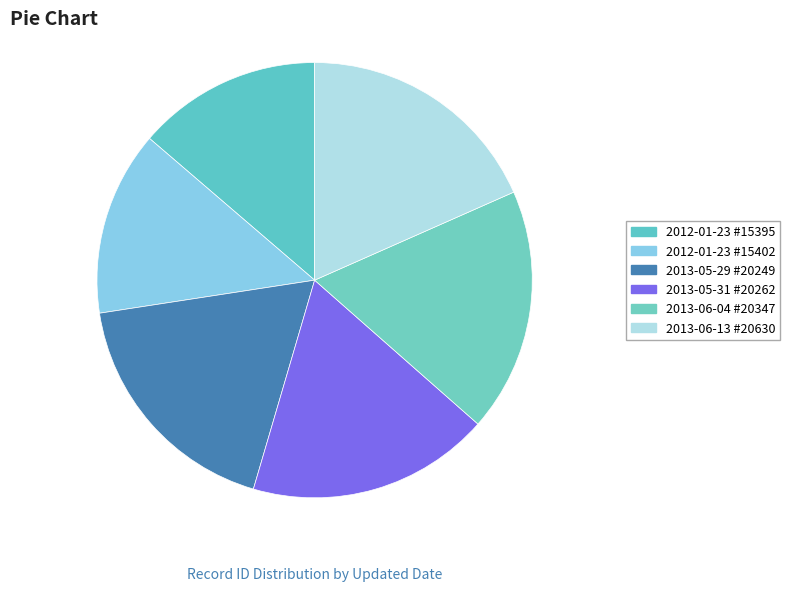

Rank the categories by value from lowest to highest.

2012-01-23 (id:15395), 2012-01-23 (id:15402), 2013-05-29 (id:20249), 2013-05-31 (id:20262), 2013-06-04 (id:20347), 2013-06-13 (id:20630)